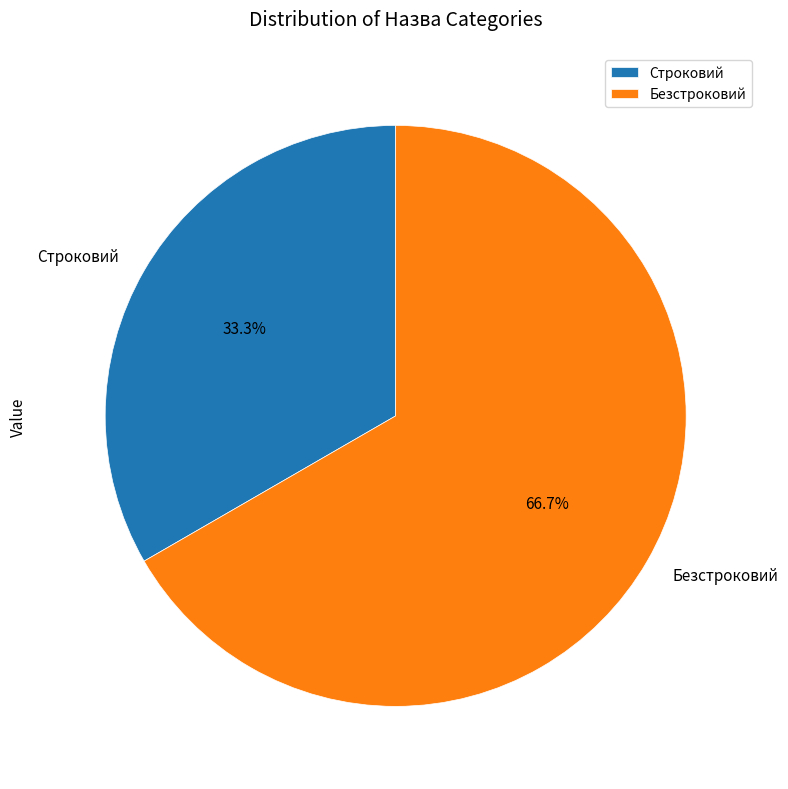

Does Строковий represent more than half of the total?

No